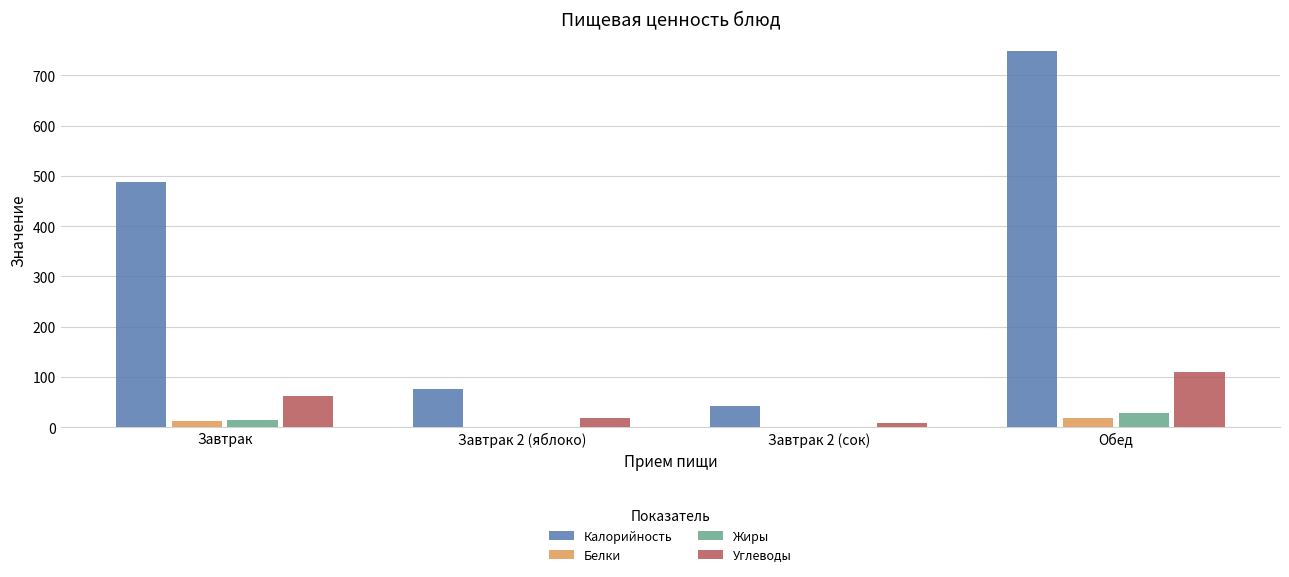

True or false: Углеводы has a value of 192.3 at Обед.

False